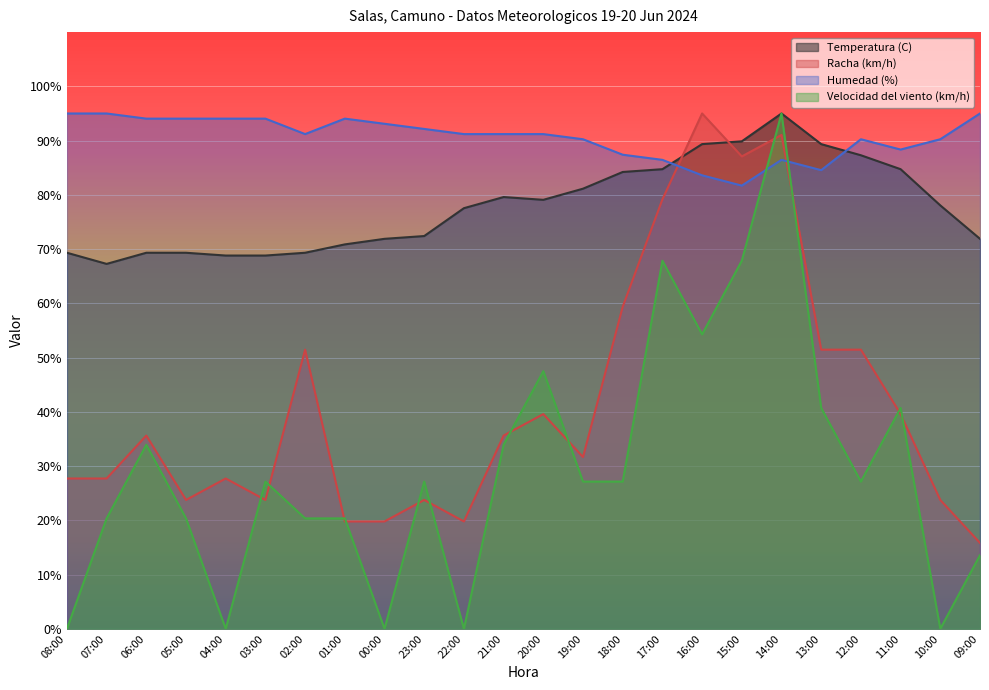

What value does the Humedad (%) series have at 17:00?

86.5